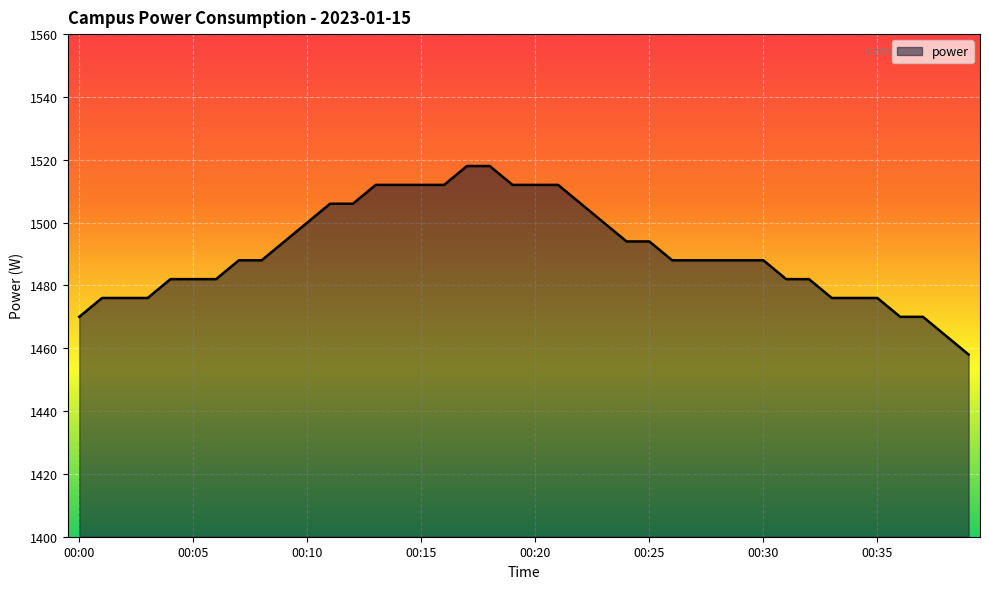

How many lines are shown in the chart?

1